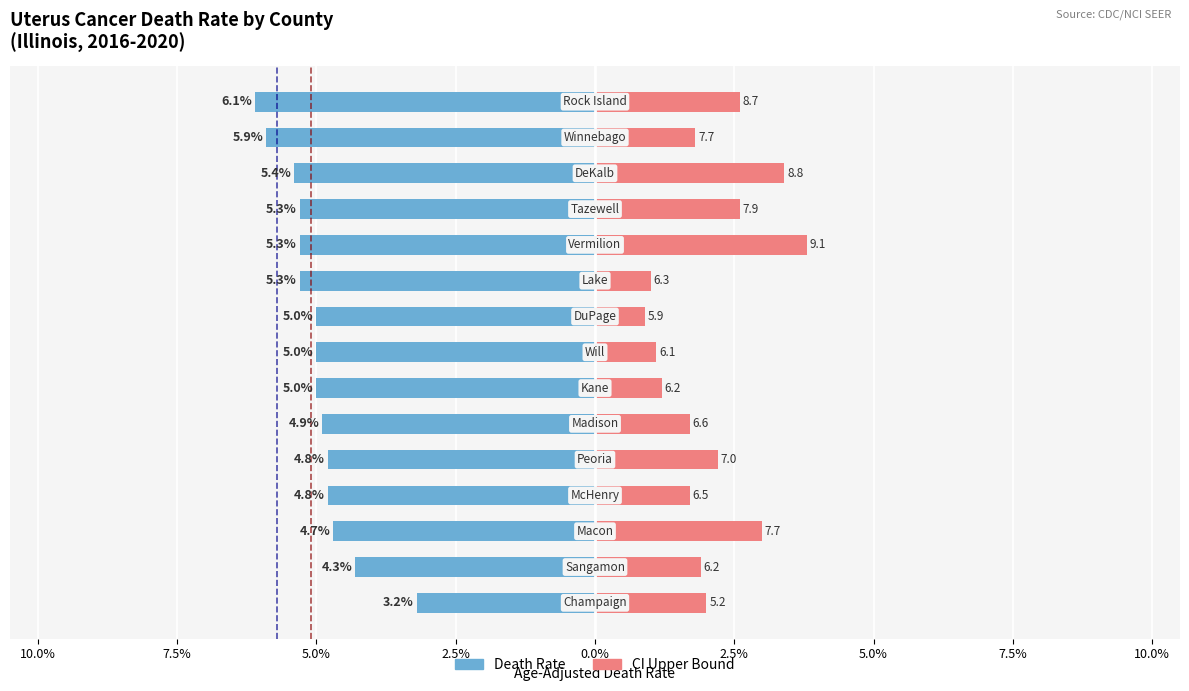

True or false: US (5.1) has a value of 1 at 7.5%.

True